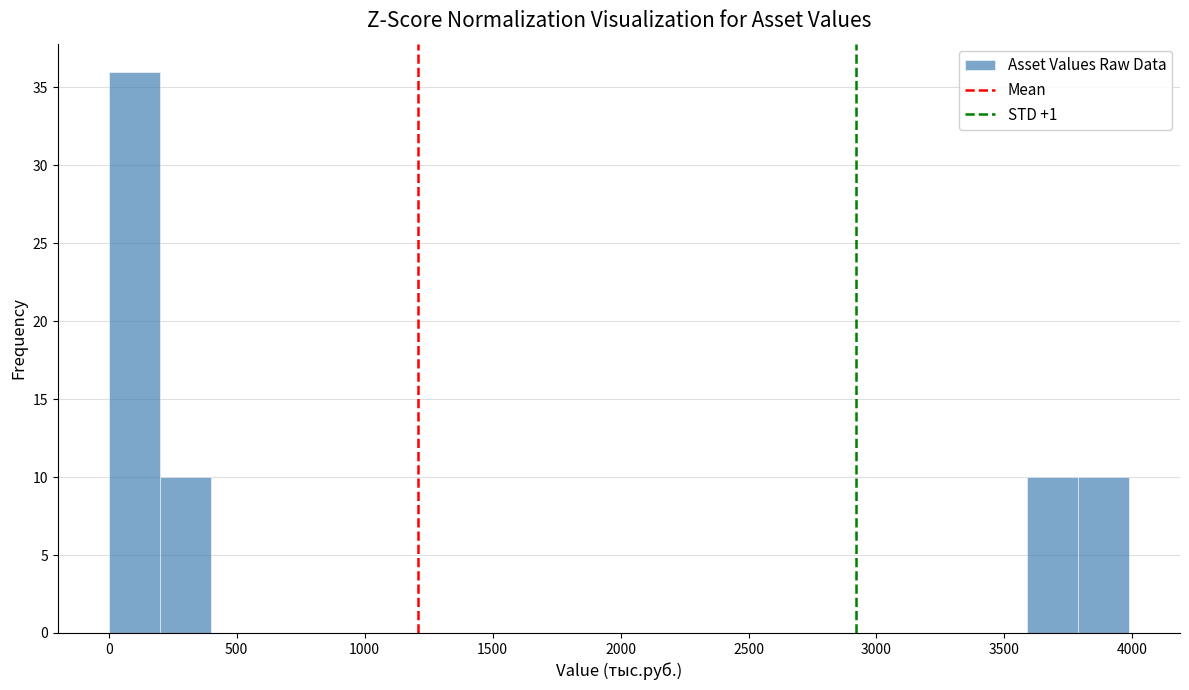

Read against the x-axis, roughly where is the centre of the tallest bar?

100